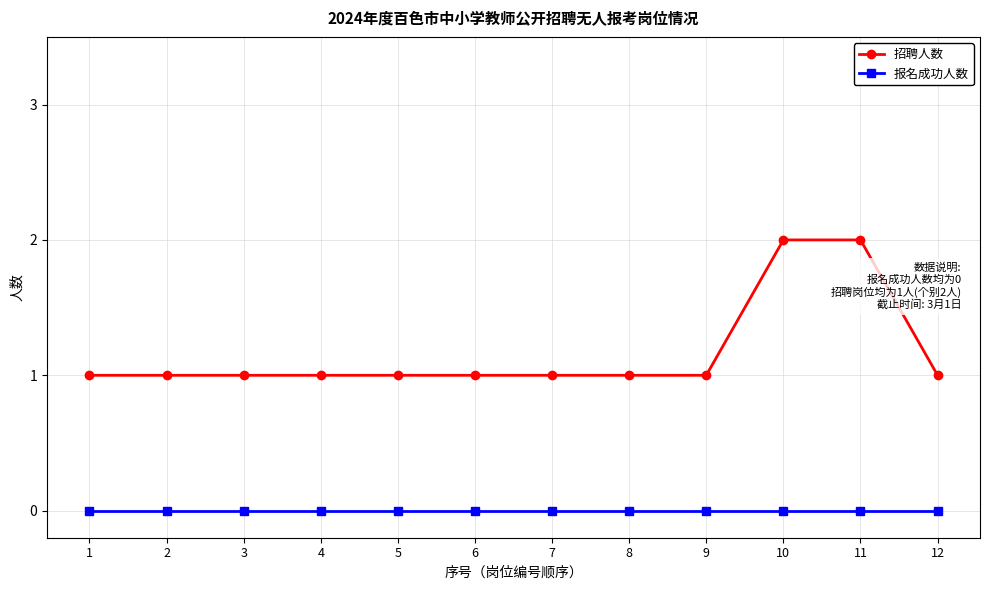

How many distinct data groups are displayed?

2